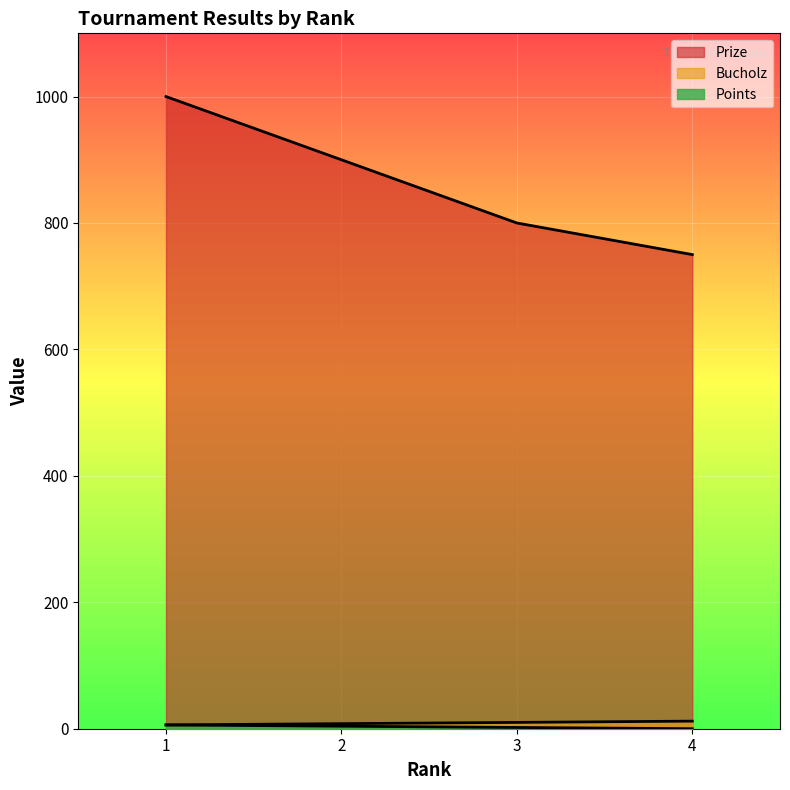

Which category has the lowest value in the Points series?

1